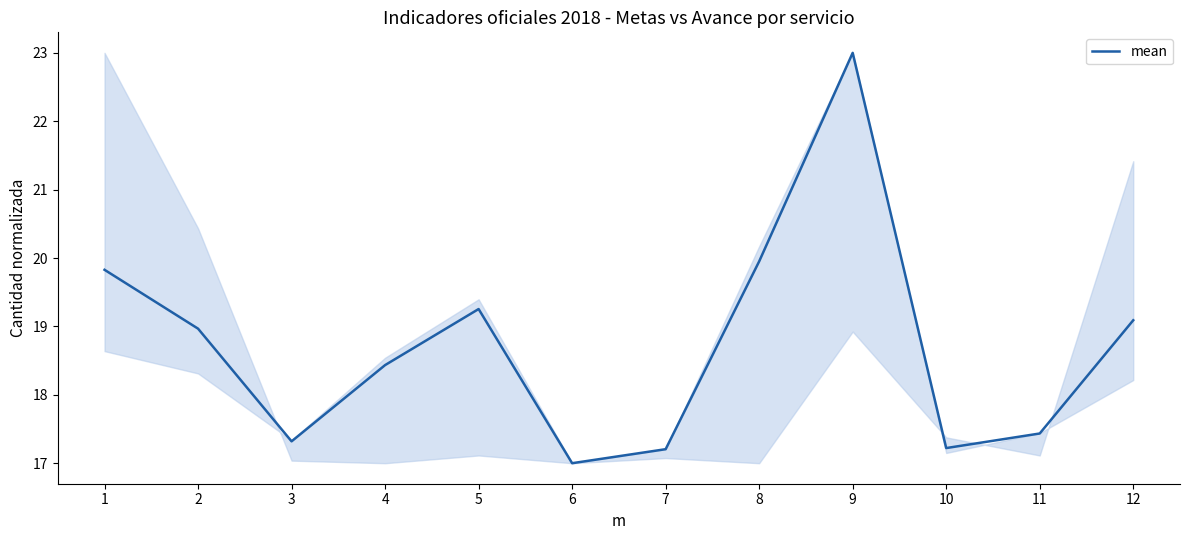

What is the change in value from 4 to 7?

-1.2